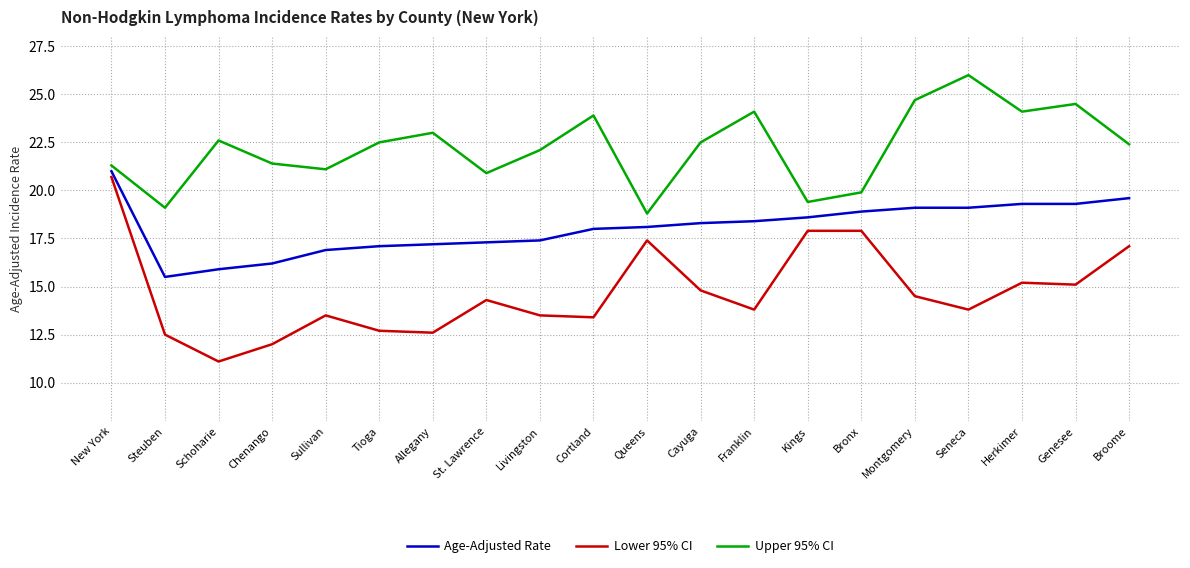

What is the sum of the Upper 95% CI values at Livingston and Bronx?

42.0